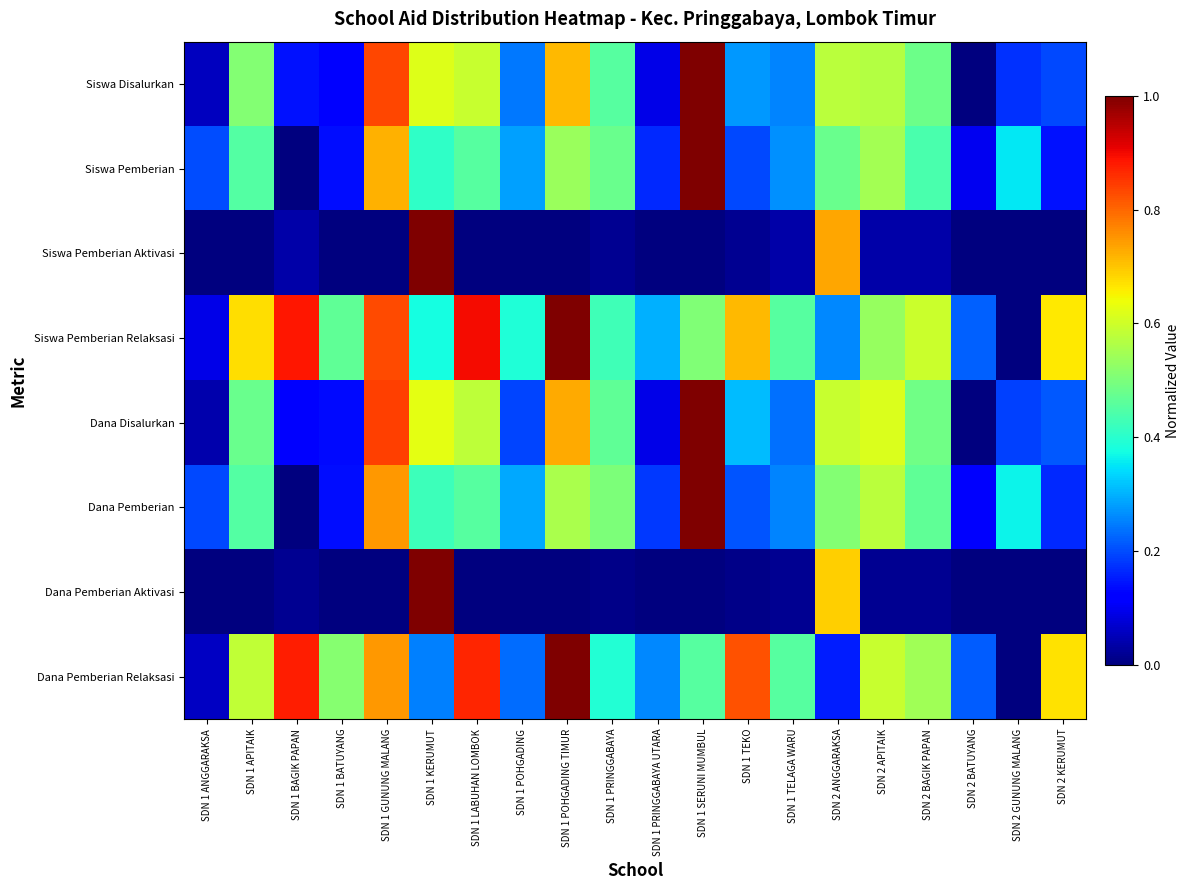

Between SDN 1 LABUHAN LOMBOK and SDN 2 BATUYANG, which is larger?

SDN 1 LABUHAN LOMBOK